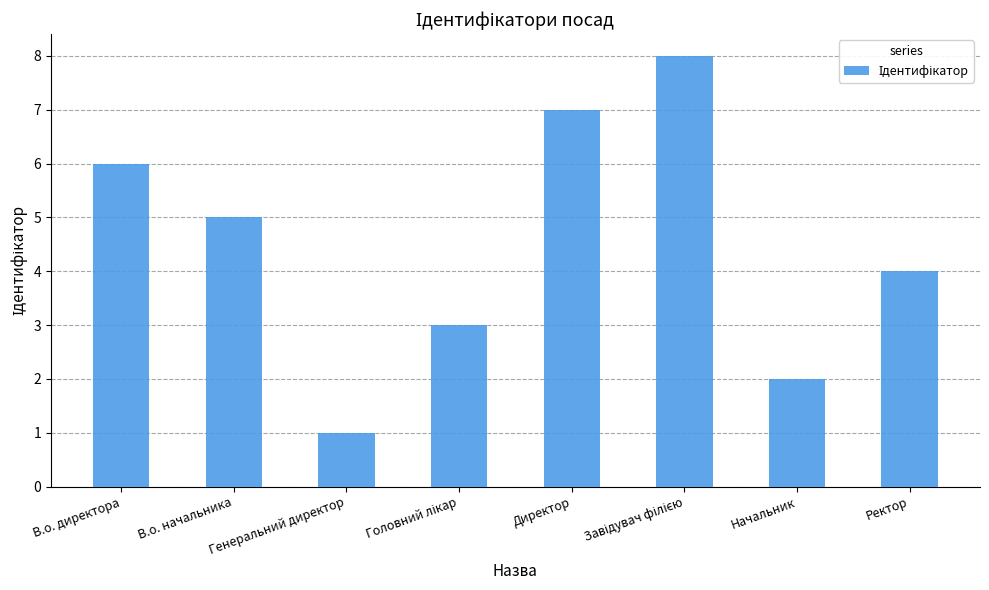

What is the difference between the maximum and minimum values?

7